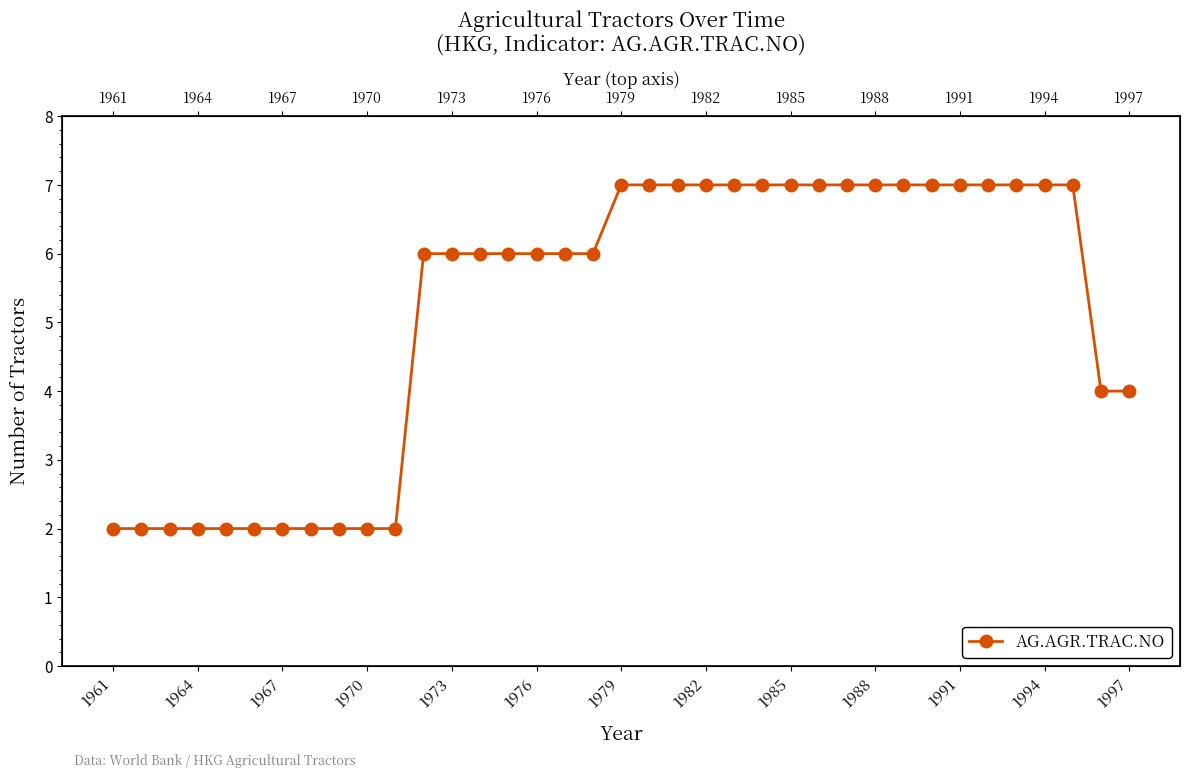

True or false: the data shows 1 at 1967.

False